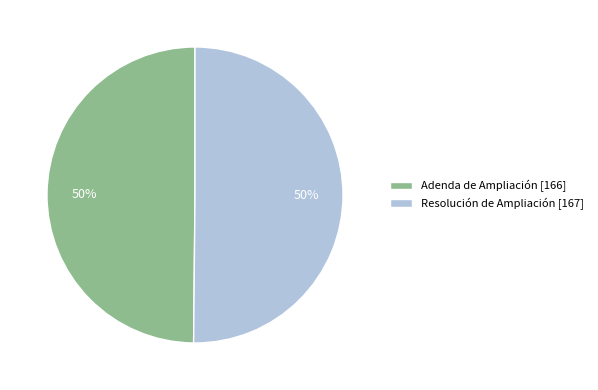

Approximately how many times larger is the value at Resolución de Ampliación compared to Adenda de Ampliación?

1.0